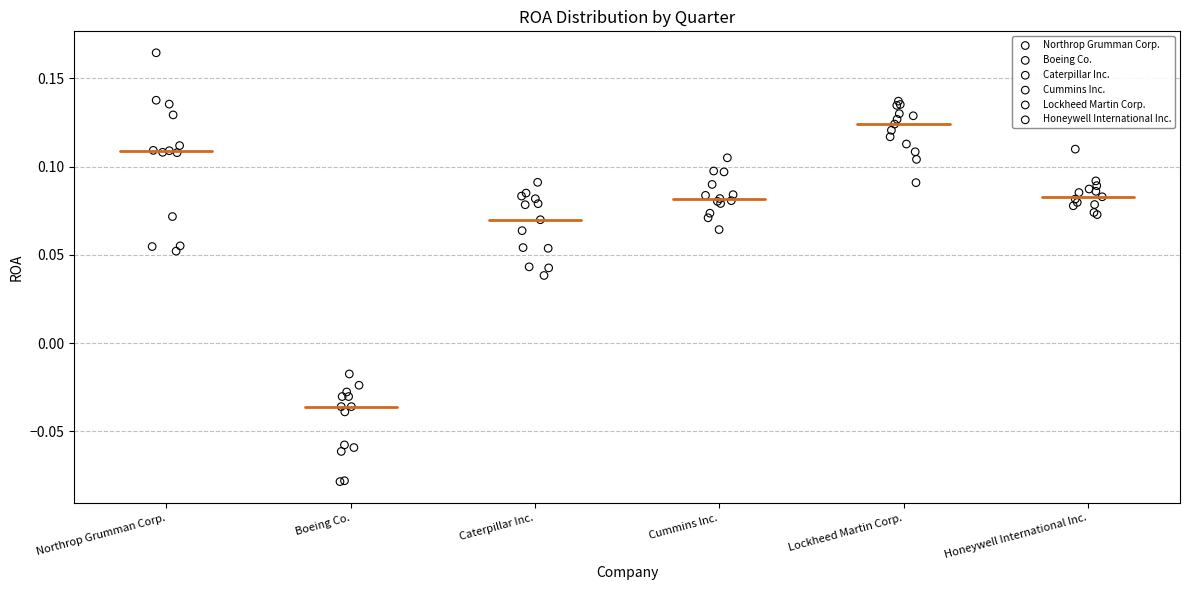

Which series contains the highest Y value?

Northrop Grumman Corp.